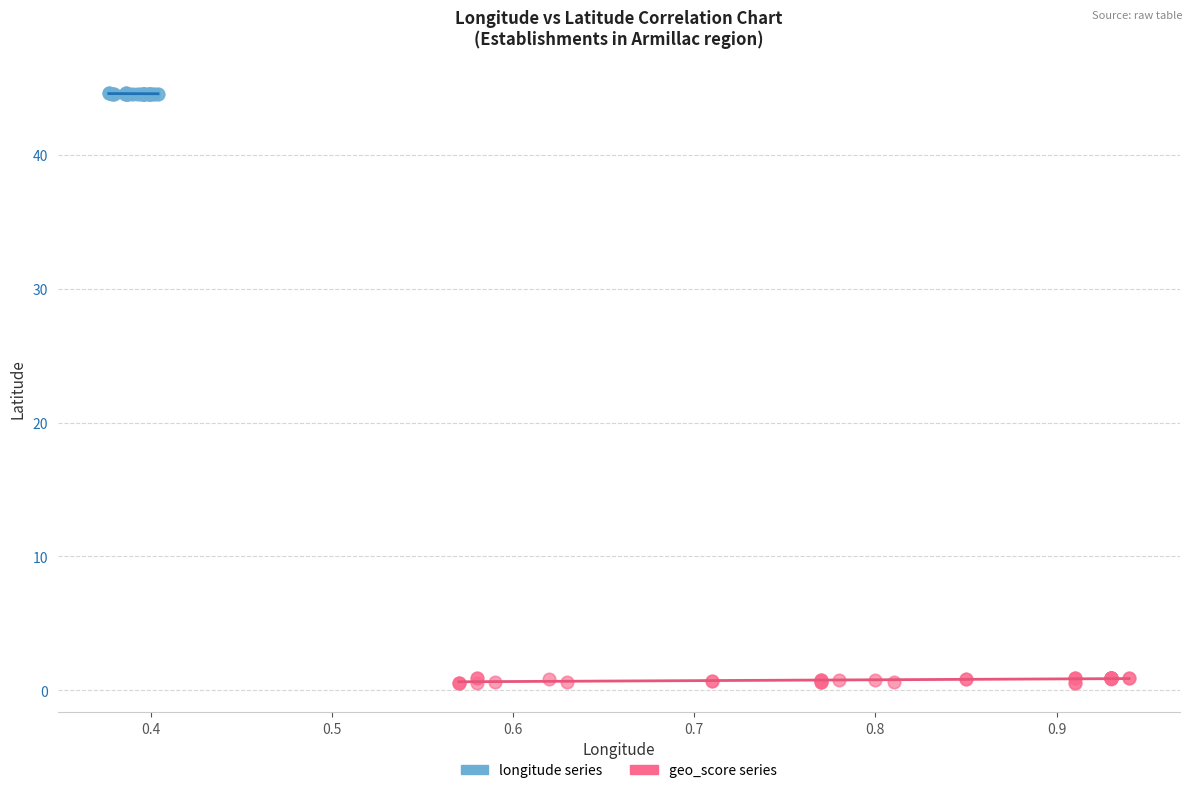

What are all the series names shown in the legend?

longitude series, geo_score series